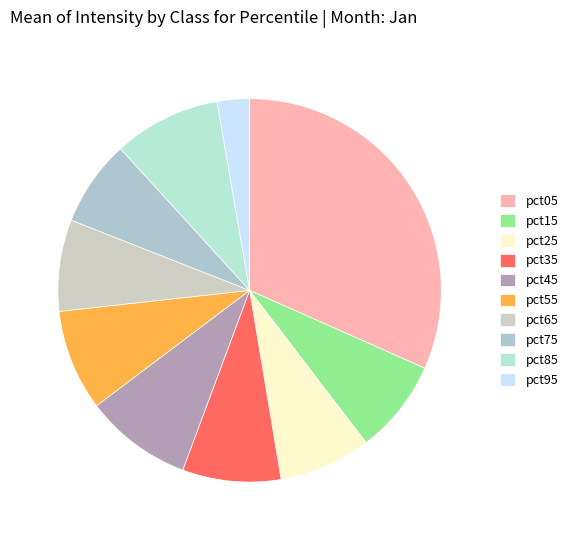

What is the largest slice in the pie chart?

pct05